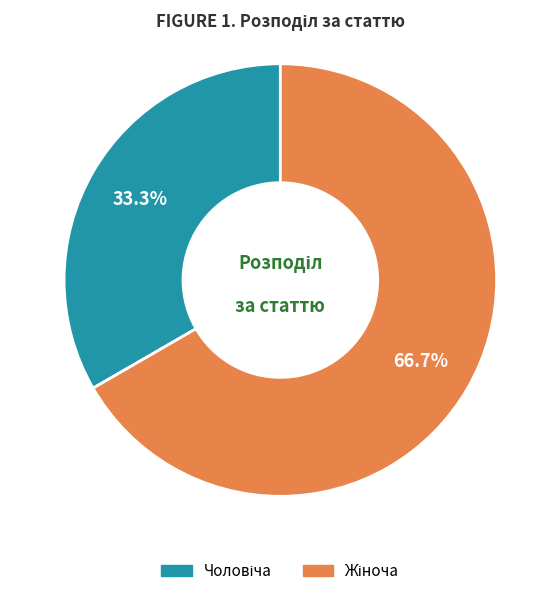

Is there a majority slice in this chart?

Yes